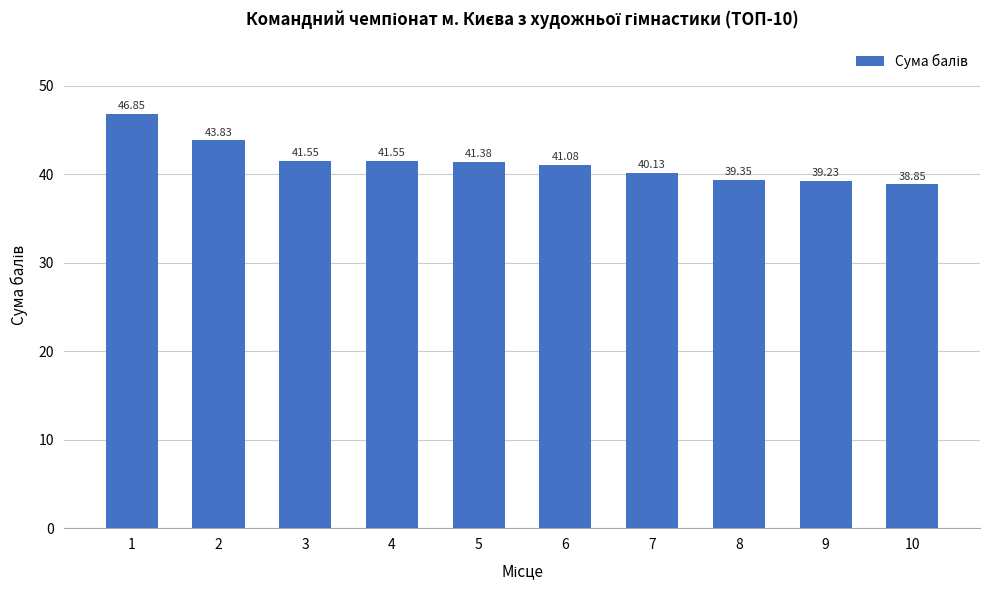

What is the minimum value shown in the chart?

38.9